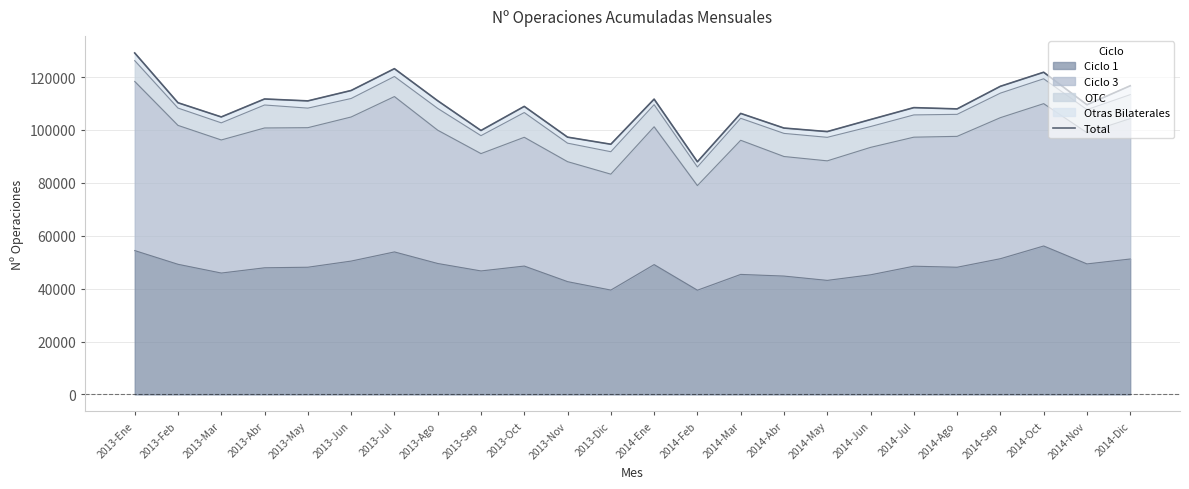

Rank the categories by value from highest to lowest.

2013-Ene, 2013-Jul, 2014-Oct, 2014-Dic, 2014-Sep, 2013-Jun, 2013-Abr, 2014-Ene, 2013-Ago, 2013-May, 2013-Feb, 2014-Nov, 2013-Oct, 2014-Jul, 2014-Ago, 2014-Mar, 2013-Mar, 2014-Jun, 2014-Abr, 2013-Sep, 2014-May, 2013-Nov, 2013-Dic, 2014-Feb